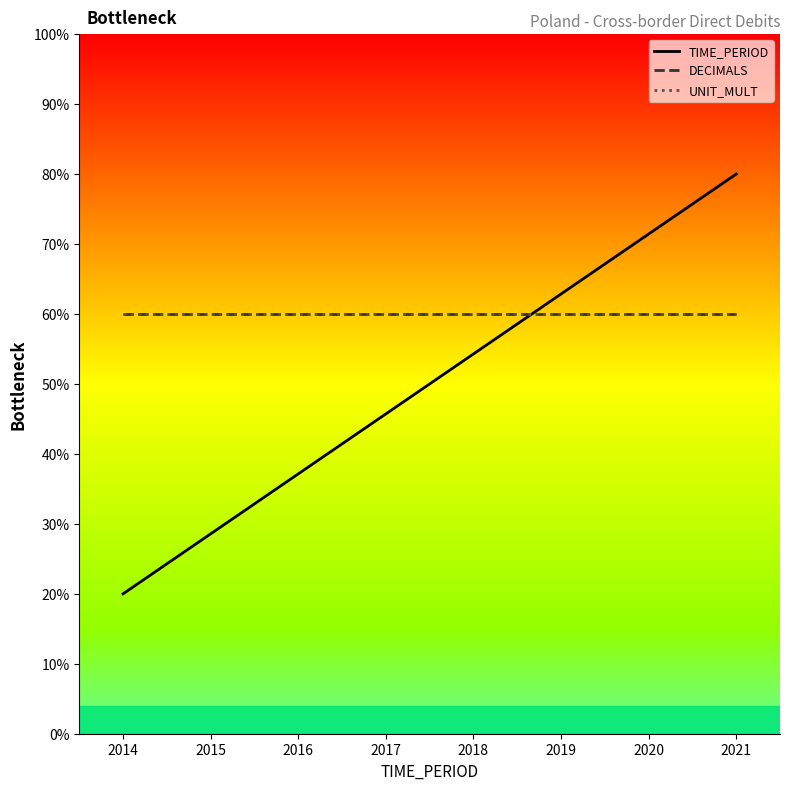

At which label is DECIMALS closest to 60?

2014